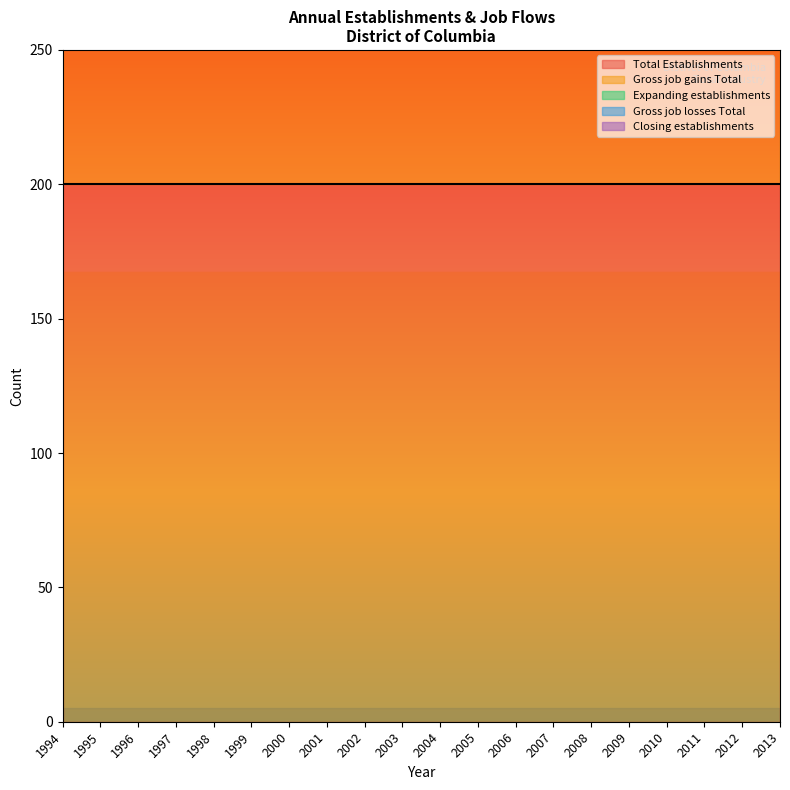

Reading right to left, extract all data points from this chart.

Total Establishments: 2013=200	2012=200	2011=200	2010=200	2009=200	2008=200	2007=200	2006=200	2005=200	2004=200	2003=200	2002=200	2001=200	2000=200	1999=200	1998=200	1997=200	1996=200	1995=200	1994=200
Gross job gains Total: 2013=200	2012=200	2011=200	2010=200	2009=200	2008=200	2007=200	2006=200	2005=200	2004=200	2003=200	2002=200	2001=200	2000=200	1999=200	1998=200	1997=200	1996=200	1995=200	1994=200
Expanding establishments: 2013=0	2012=0	2011=0	2010=0	2009=0	2008=0	2007=0	2006=0	2005=0	2004=0	2003=0	2002=0	2001=0	2000=0	1999=0	1998=0	1997=0	1996=0	1995=0	1994=0
Gross job losses Total: 2013=0	2012=0	2011=0	2010=0	2009=0	2008=0	2007=0	2006=0	2005=0	2004=0	2003=0	2002=0	2001=0	2000=0	1999=0	1998=0	1997=0	1996=0	1995=0	1994=0
Closing establishments: 2013=0	2012=0	2011=0	2010=0	2009=0	2008=0	2007=0	2006=0	2005=0	2004=0	2003=0	2002=0	2001=0	2000=0	1999=0	1998=0	1997=0	1996=0	1995=0	1994=0